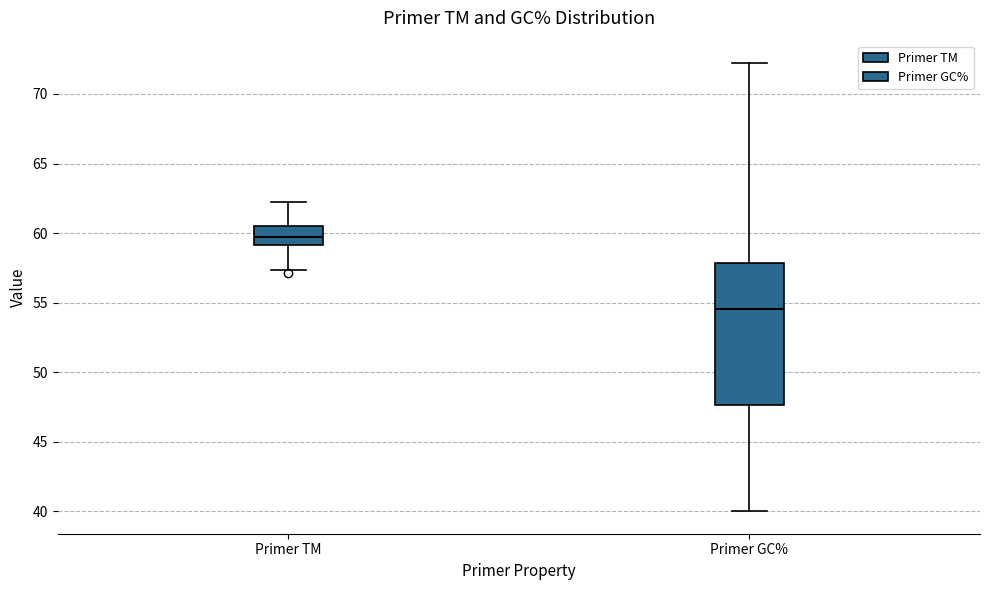

Reading left to right, transcribe this box plot: for each box, give where its median line is, the range the box spans, and where its two whiskers end, as read against the y-axis. The values are not printed on the chart, so give them approximately, as read against the axis.

Primer TM: median 59.5, box 59.0 to 60.5, whiskers 57.5 to 62.0
Primer GC%: median 54.5, box 47.5 to 58.0, whiskers 40.0 to 72.0